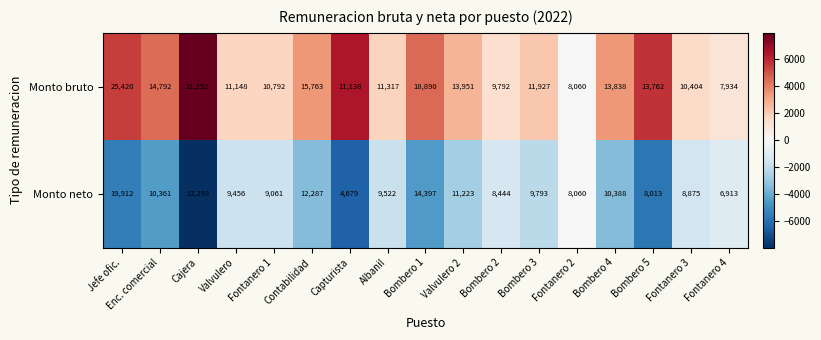

Which category has the lowest value across all series?

Capturista